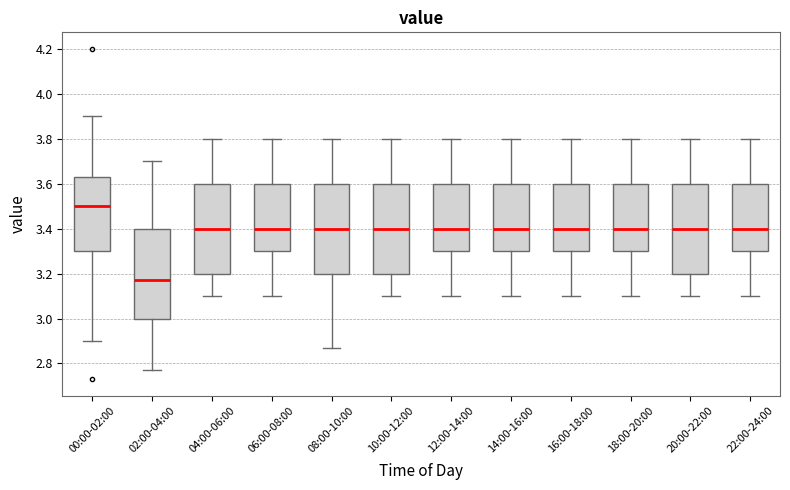

Where is the lower edge of the box for 06:00-08:00 on the y-axis? The values are not printed on the chart, so give them approximately, as read against the axis.

3.30